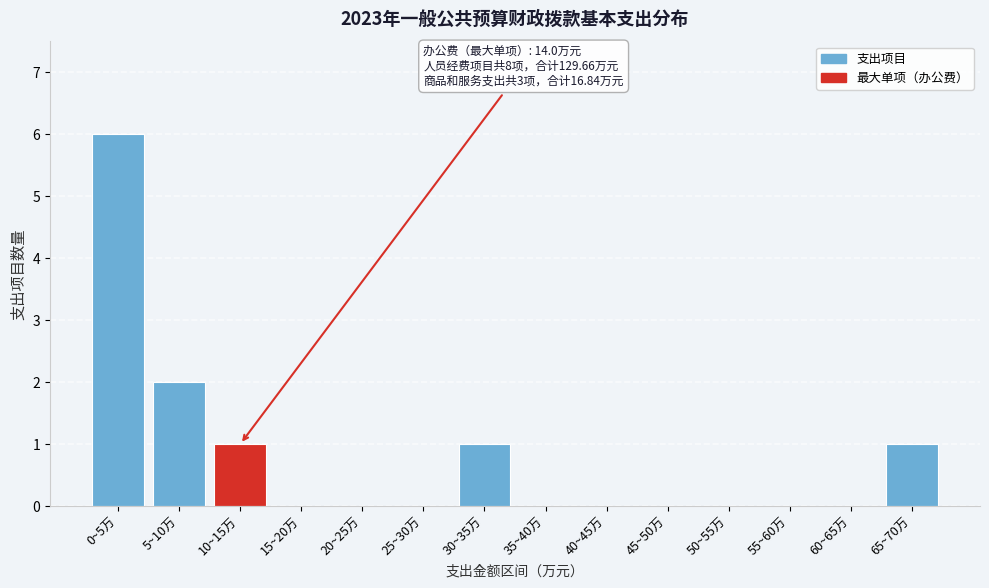

Reading right to left, extract all data points from this chart.

65~70万=1	60~65万=0	55~60万=0	50~55万=0	45~50万=0	40~45万=0	35~40万=0	30~35万=1	25~30万=0	20~25万=0	15~20万=0	10~15万=1	5~10万=2	0~5万=6